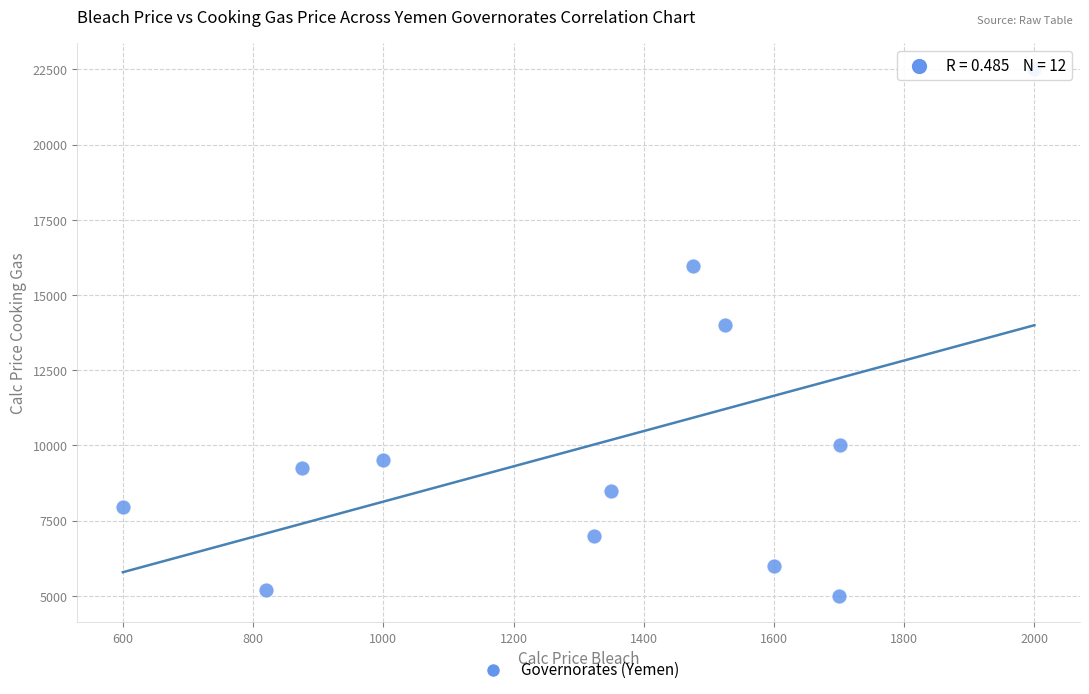

What is the range of Y values (max minus min)?

17500